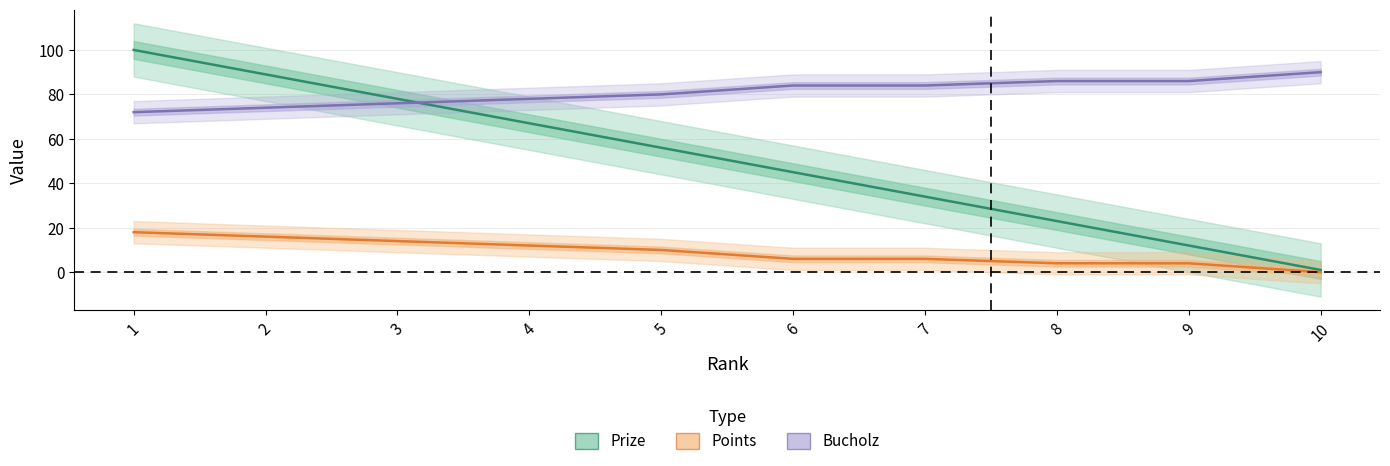

The value of Prize at 3 is 31. True or false?

False